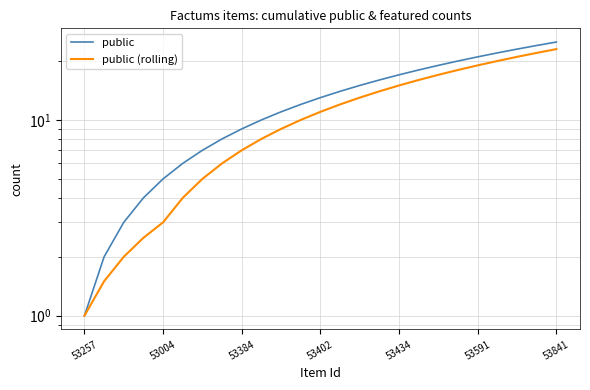

What is the greatest value displayed?

25.0